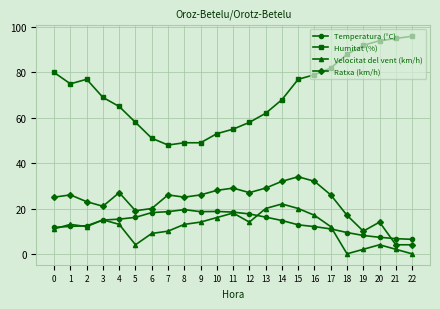

True or false: Humitat (%) and Ratxa (km/h) intersect in this chart.

False